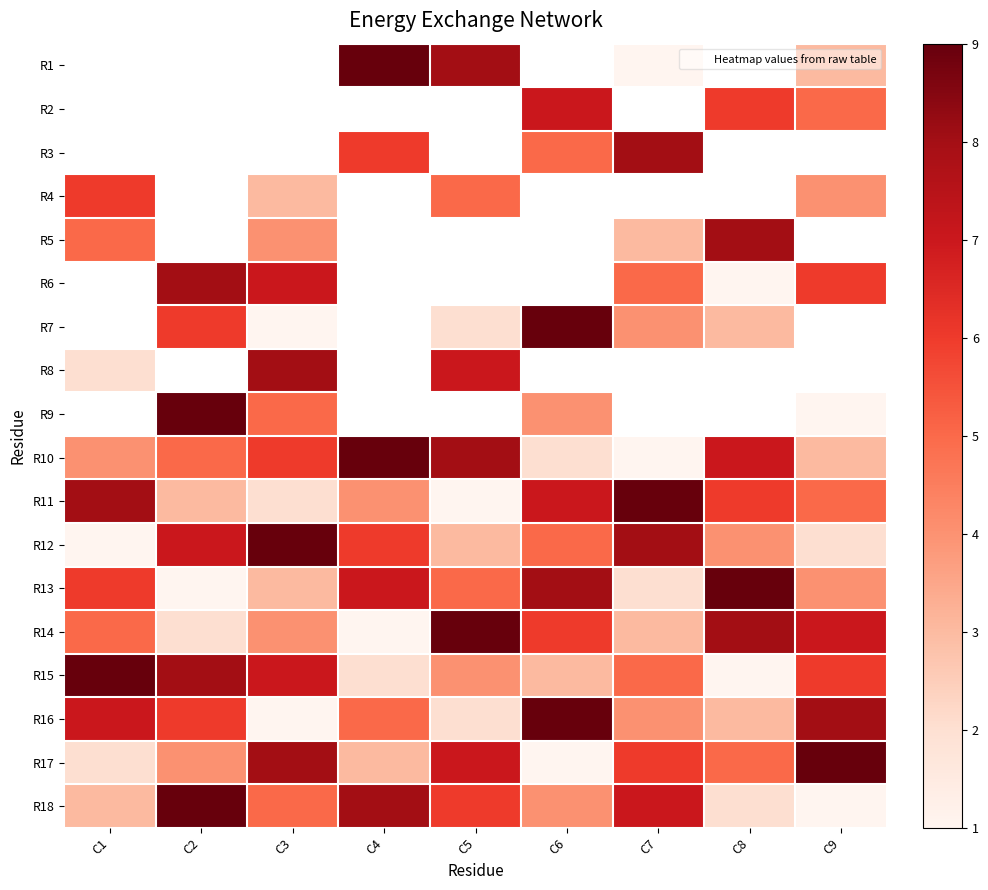

How many series are shown in this chart?

18